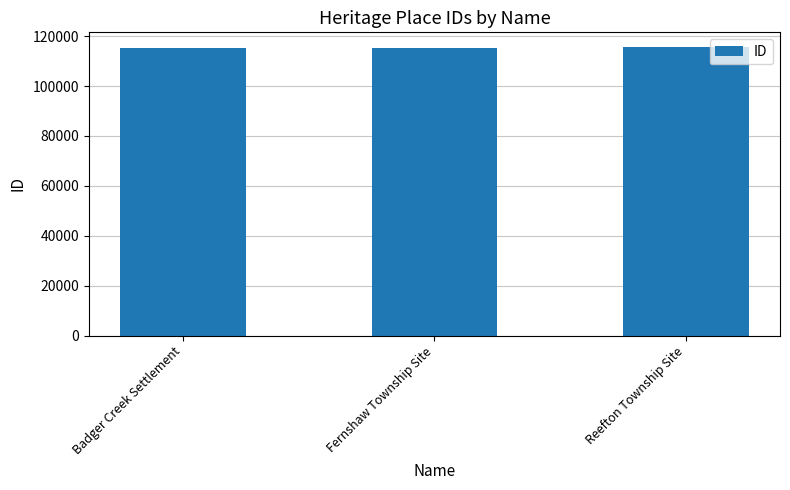

What is the average value?

115380